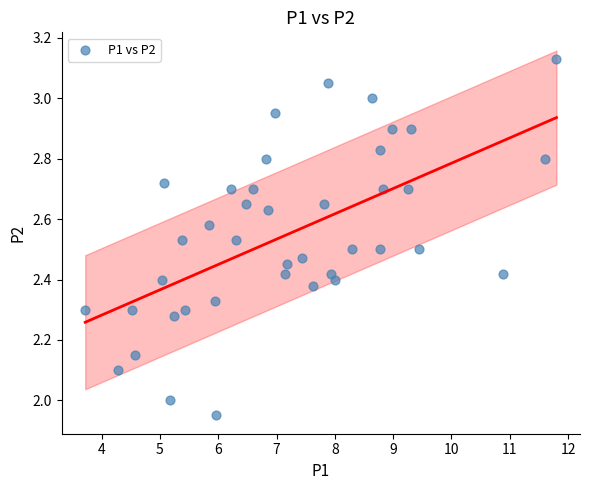

What is the range of X values (max minus min)?

8.1